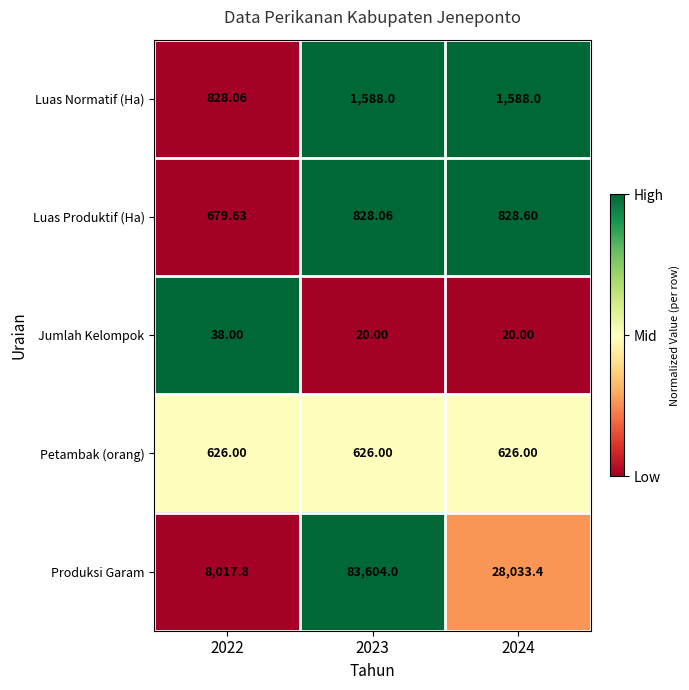

Which series has the largest range (max minus min)?

Produksi Garam